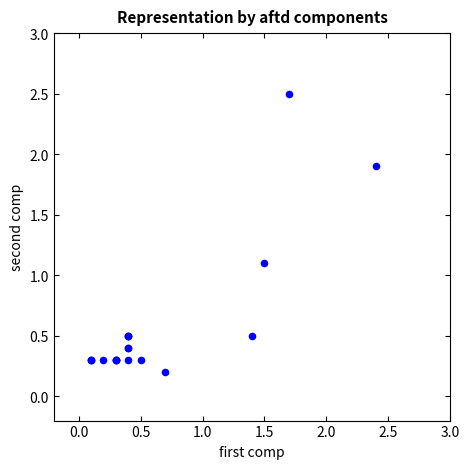

What Y value in the scatter plot is closest to 1?

1.1